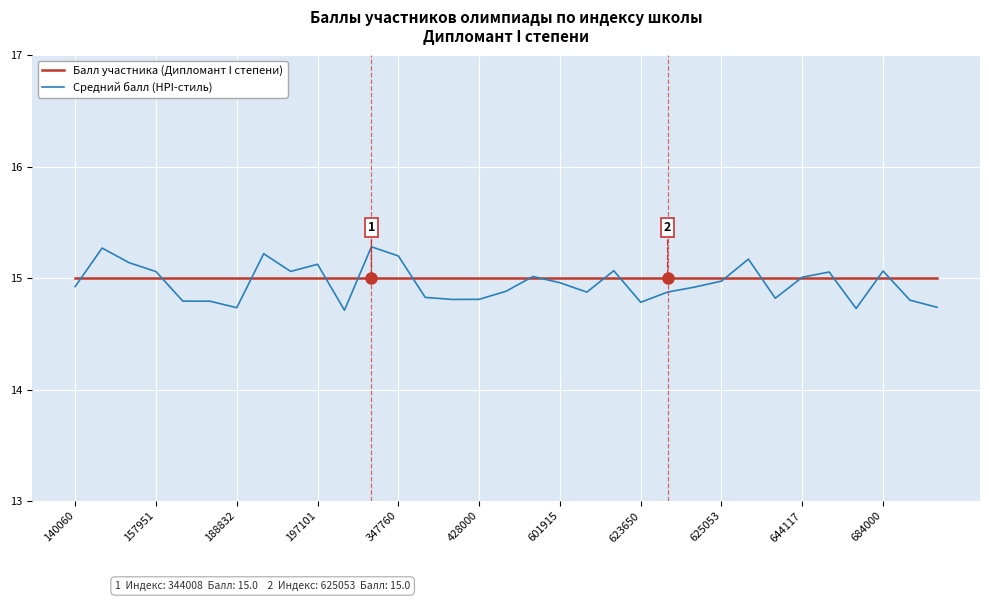

Rank the series by their maximum value, from lowest to highest.

Балл участника (Дипломант I степени), Средний балл (HPI-стиль)